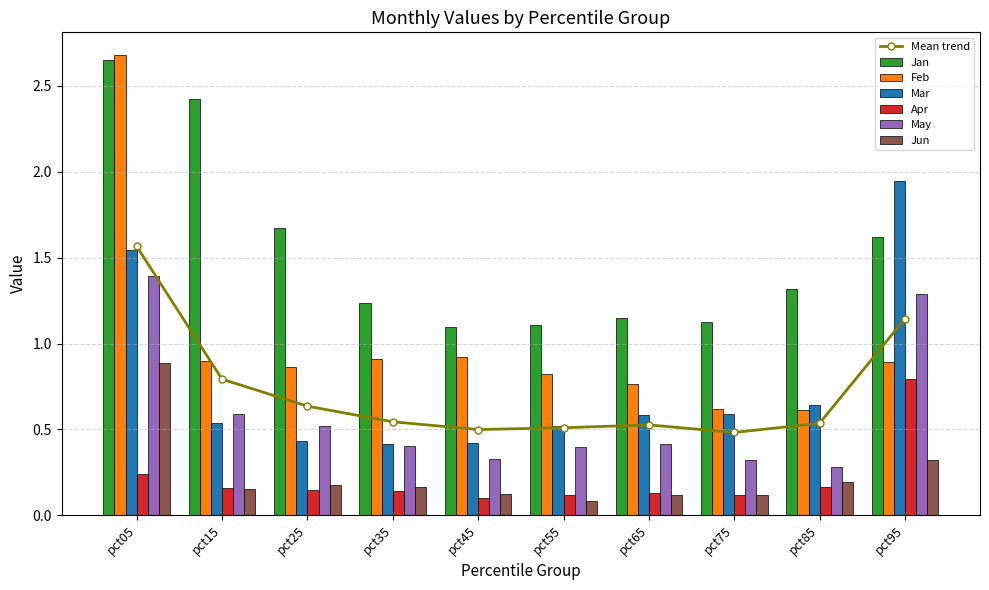

Which series has the widest spread of values?

Feb